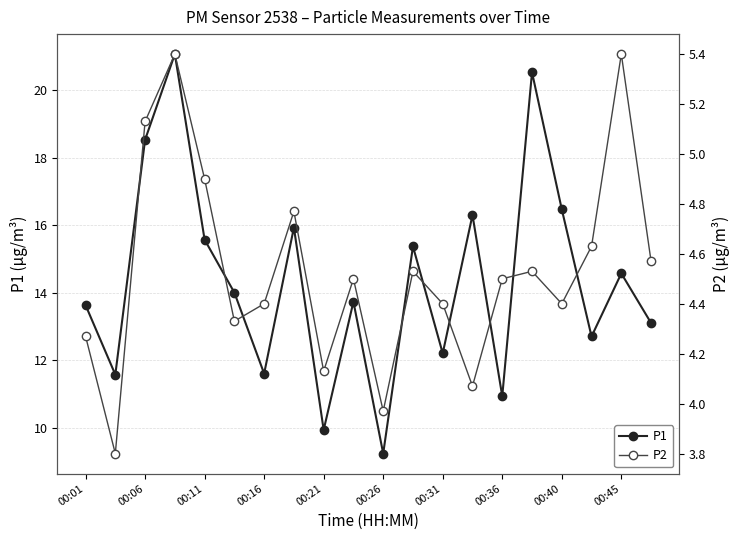

Is it true that P1 equals 15.6 at 00:11?

True